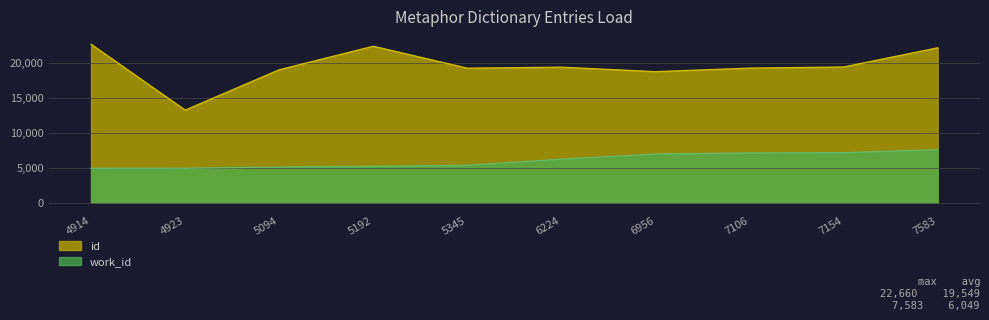

Does the chart display data point markers on the line(s)?

No